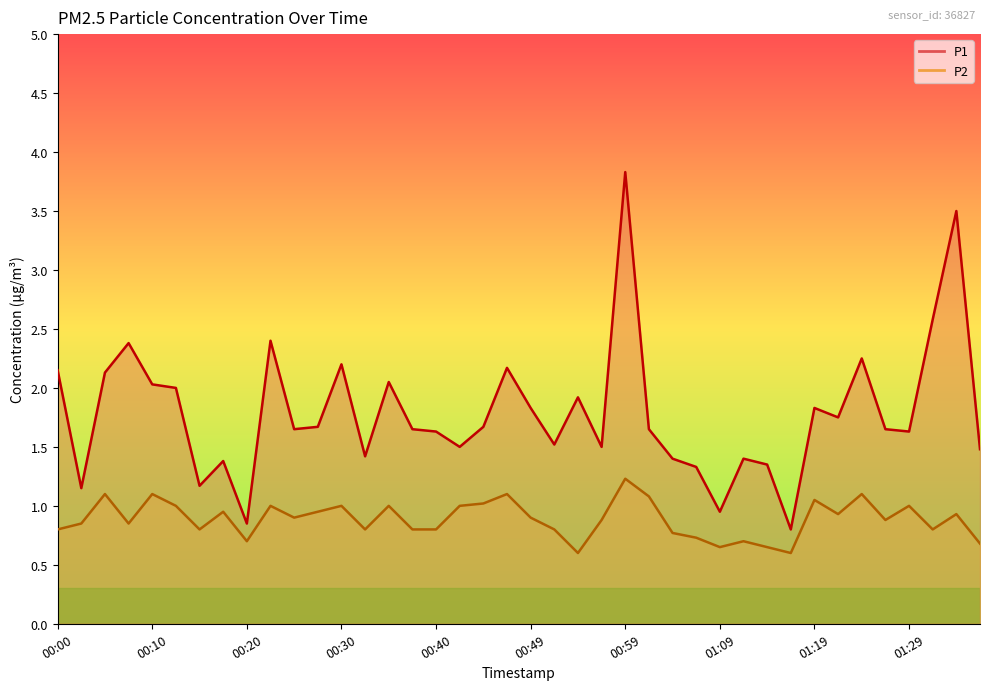

What position from the right is 01:12?

11